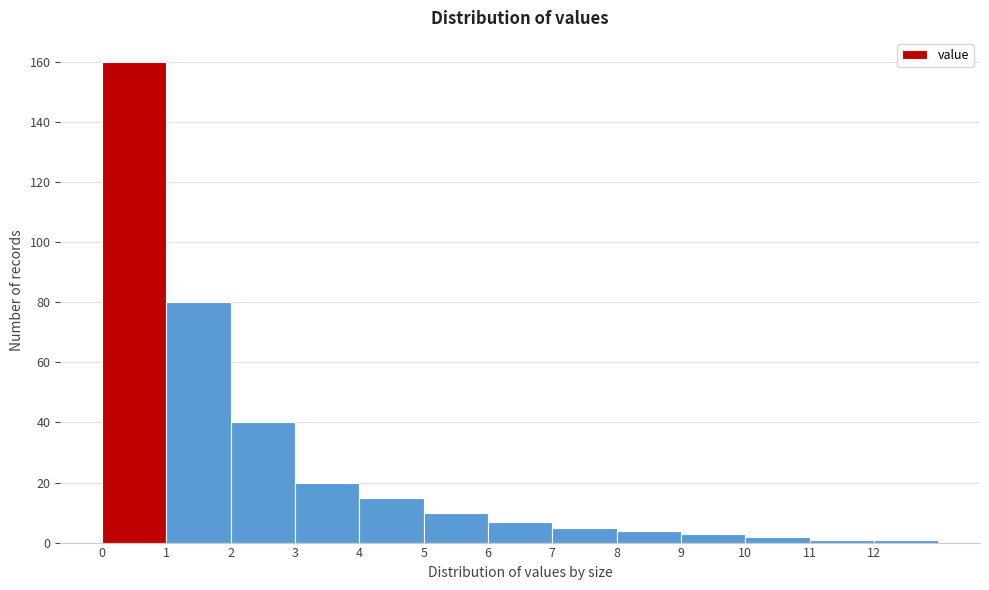

Reading left to right, transcribe this chart: for each bar, give the range it covers on the x-axis and its height. The values are not printed on the chart, so give them approximately, as read against the axis.

0 to 1: 160
1 to 2: 80
2 to 3: 40
3 to 4: 20
4 to 5: 16
5 to 6: 10
6 to 7: 8
7 to 8: 6
8 to 9: 4
9 to 10: 4
10 to 11: 2
11 to 12: under 2
12 to 13: under 2